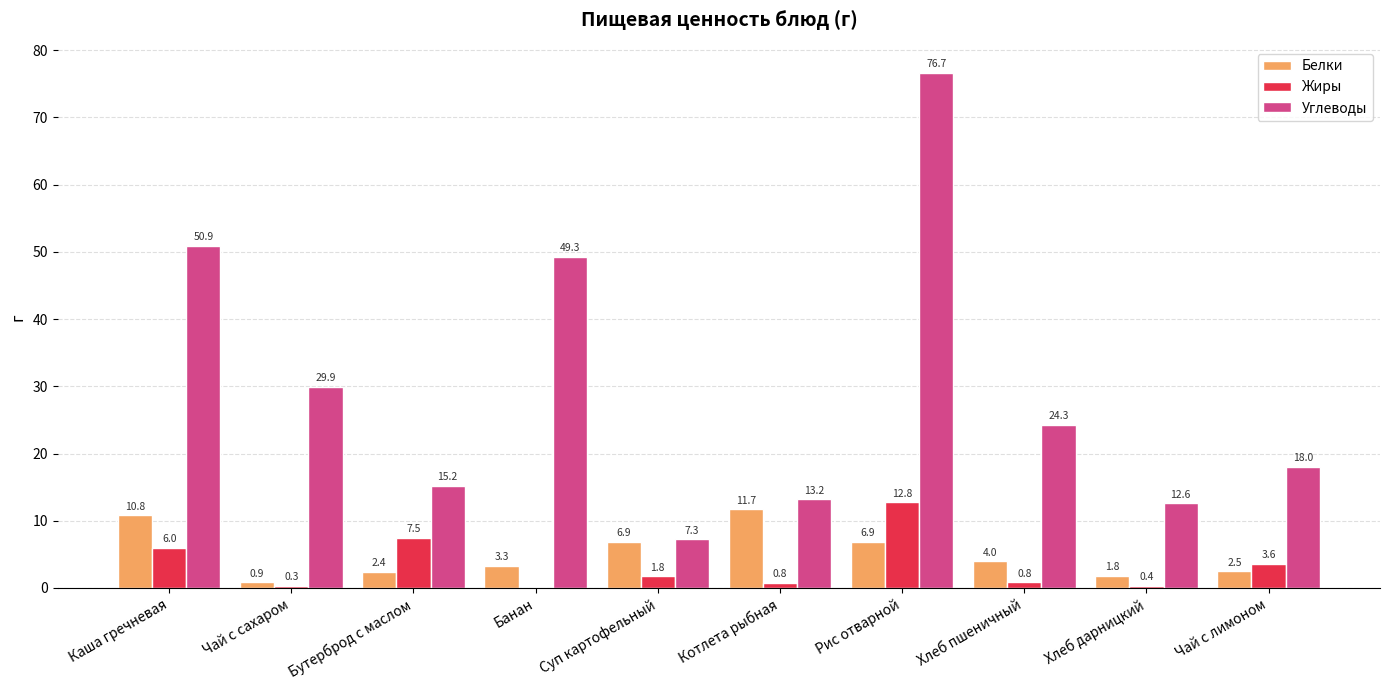

Which series changed the most between Рис отварной and Хлеб пшеничный?

Углеводы